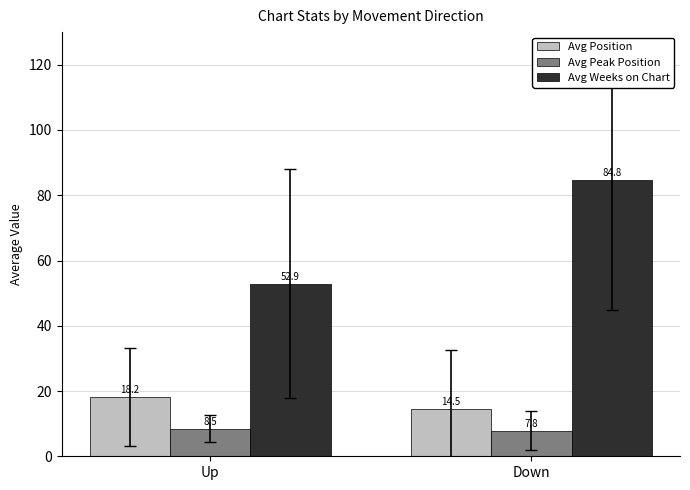

Rank the categories by Avg Position value from highest to lowest.

Up, Down